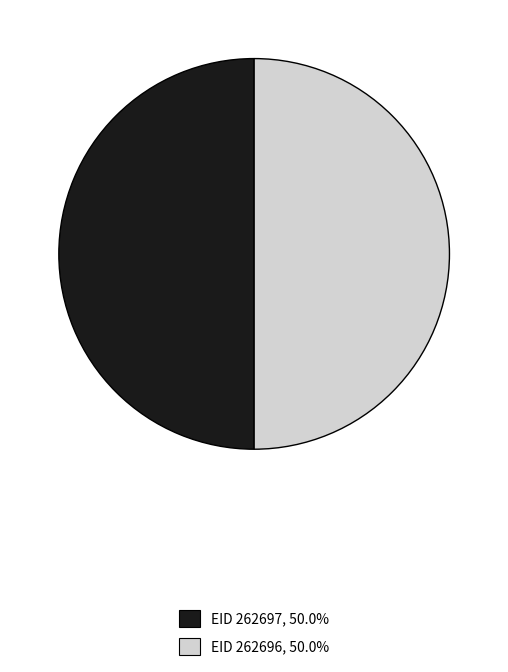

Approximately how many times larger is the value at EID 262697, 50.0% compared to EID 262696, 50.0%?

1.0